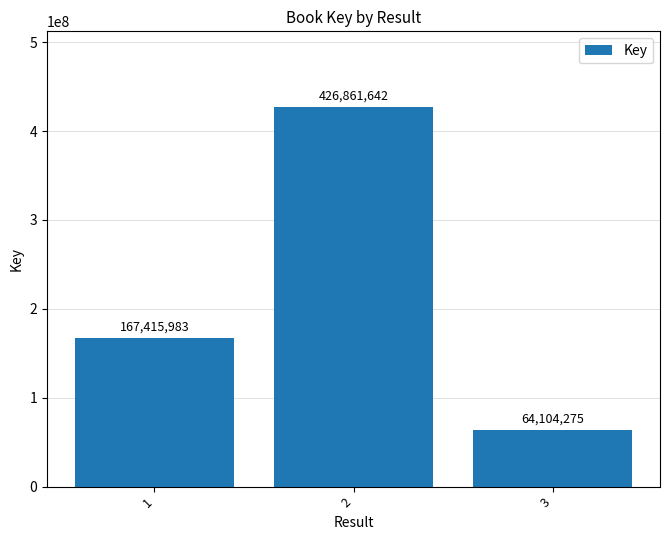

True or false: the data shows 114586226 at 3.

False